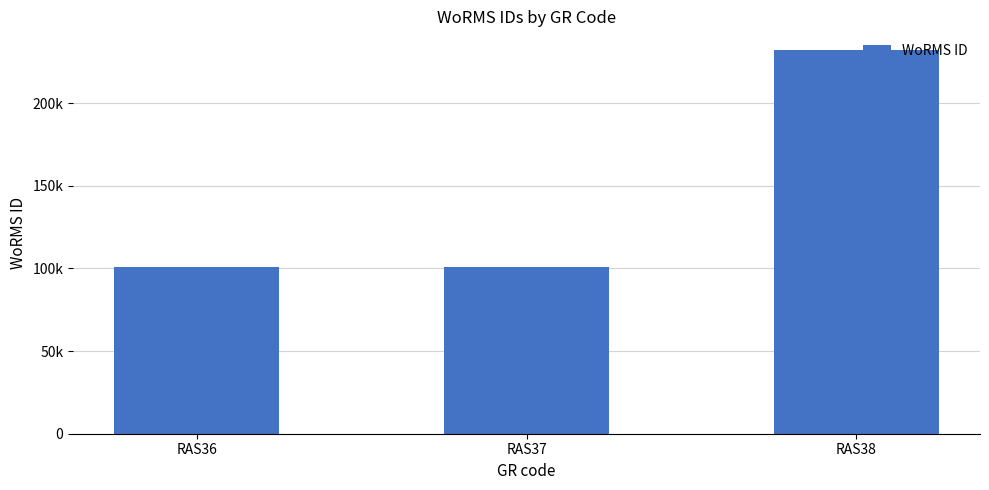

Does the chart contain any negative values?

No